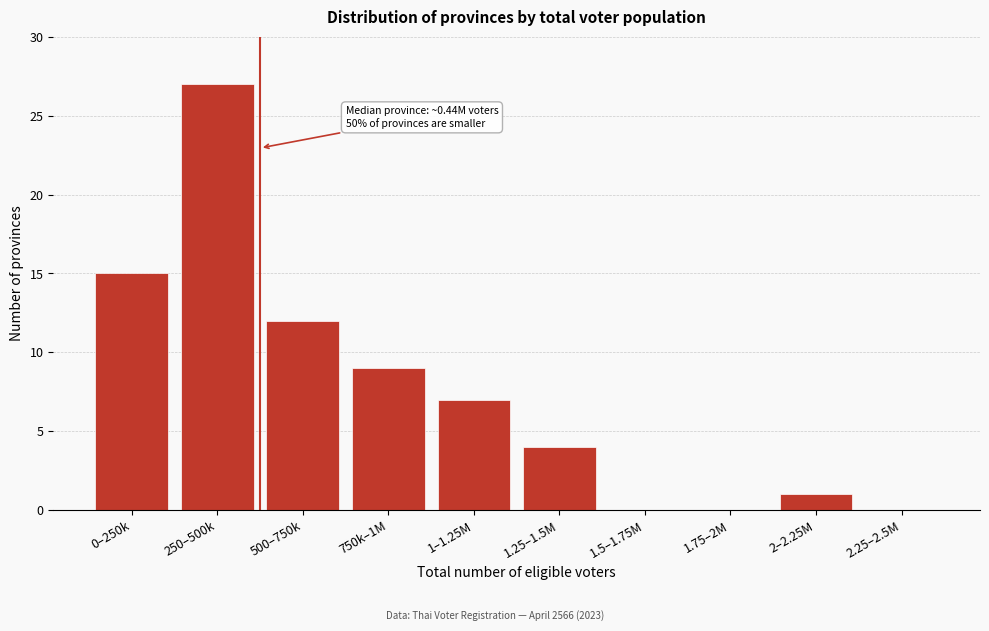

Reading left to right, transcribe all the data shown in this chart.

0–250k=15	250–500k=27	500–750k=12	750k–1M=9	1–1.25M=7	1.25–1.5M=4	1.5–1.75M=0	1.75–2M=0	2–2.25M=1	2.25–2.5M=0